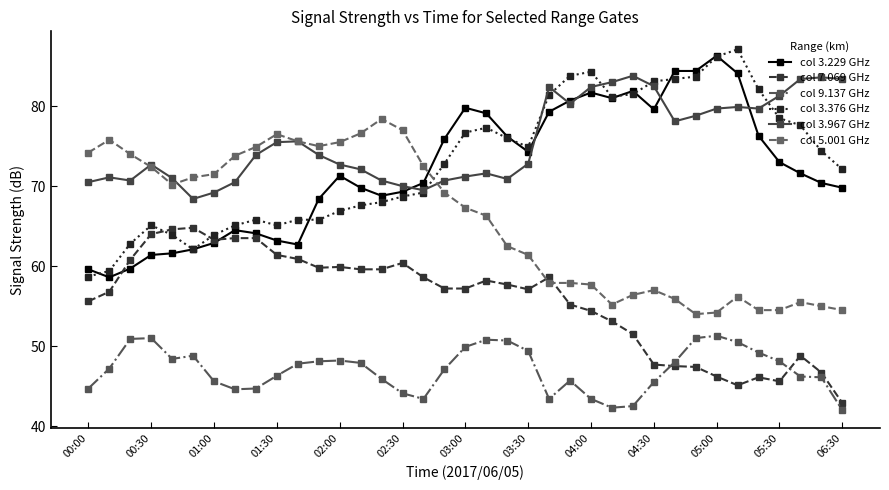

True or false: col 7.069 GHz has more than 0 interior local peaks.

True